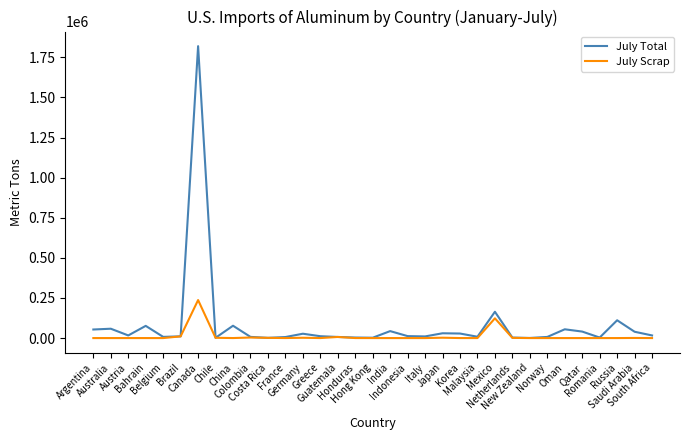

Which series has the largest range (max minus min)?

July Total